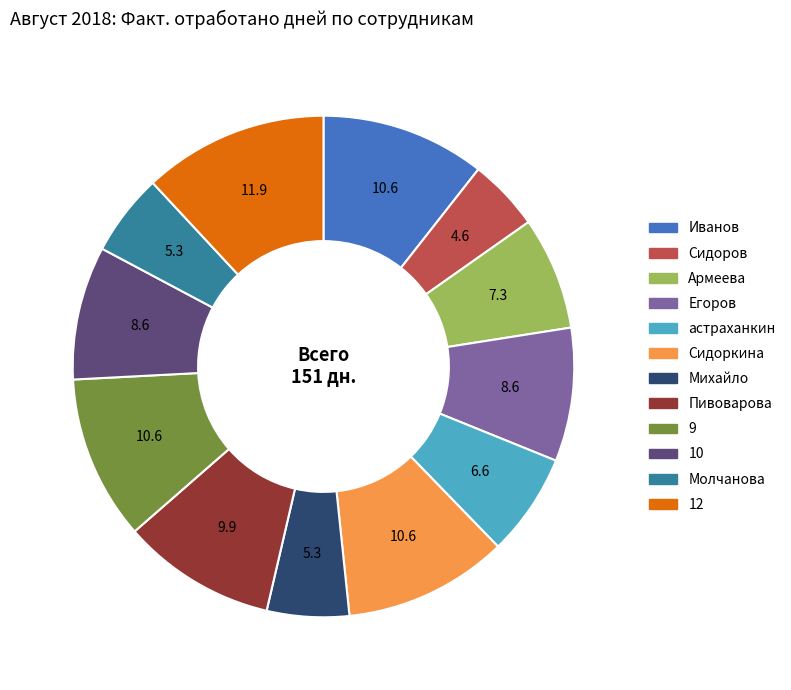

What is the largest slice in the pie chart?

12